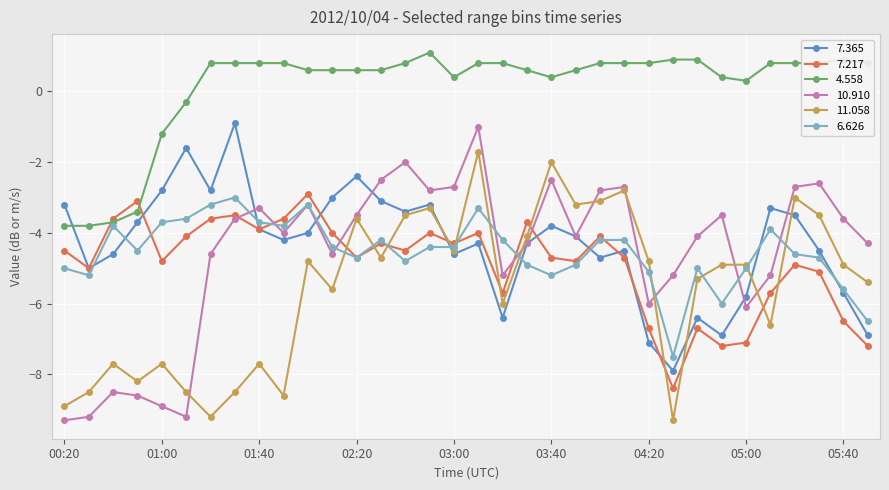

True or false: 11.058 has more than 1 points higher than both neighbors.

True